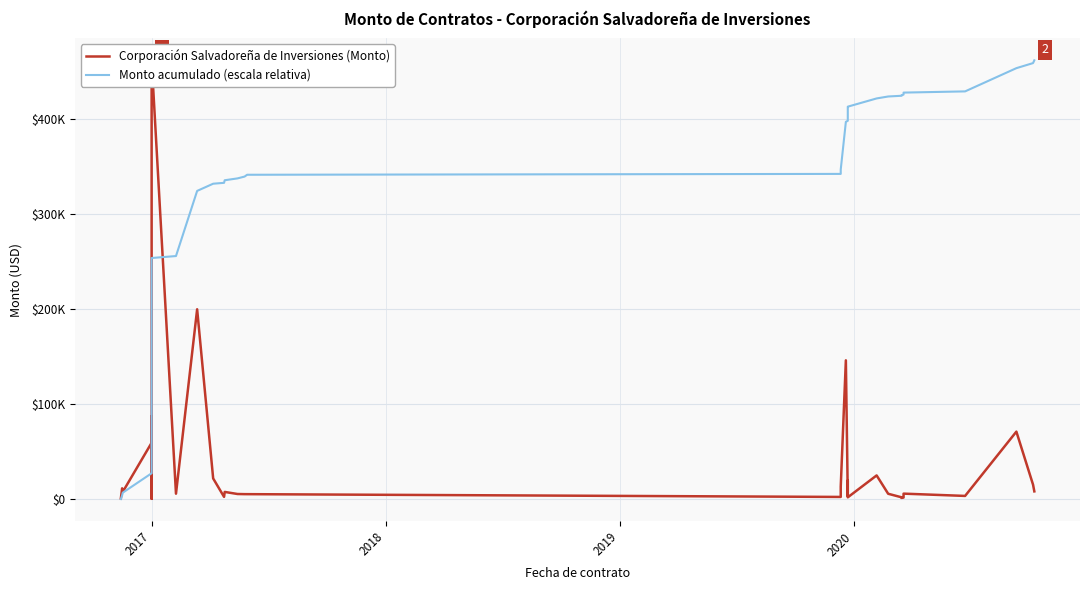

What is the sum of all Corporación Salvadoreña de Inversiones (Monto) values?

1346991.4